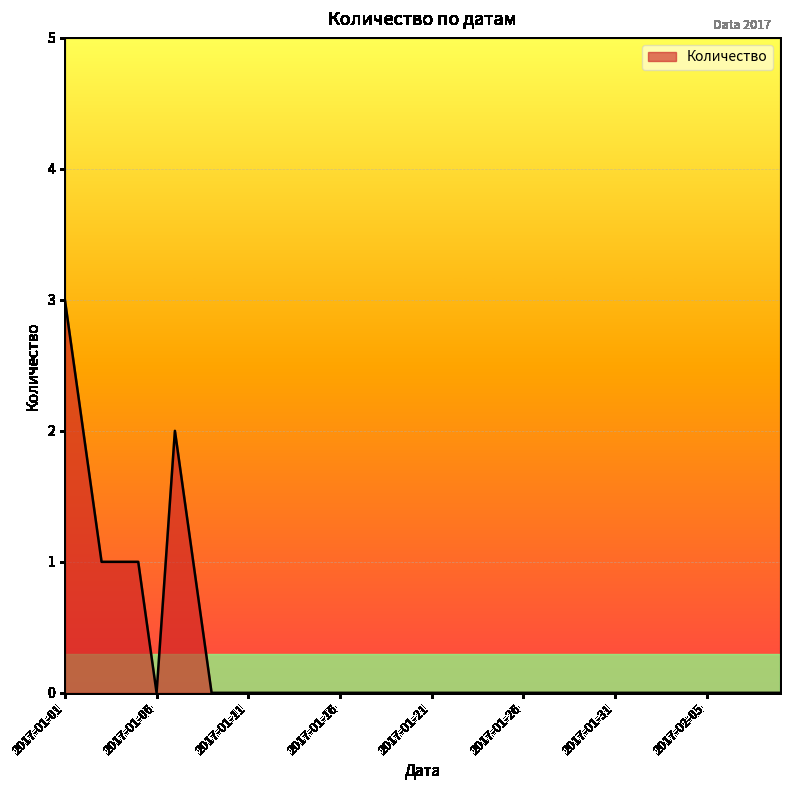

What is the difference between the maximum and minimum values?

3